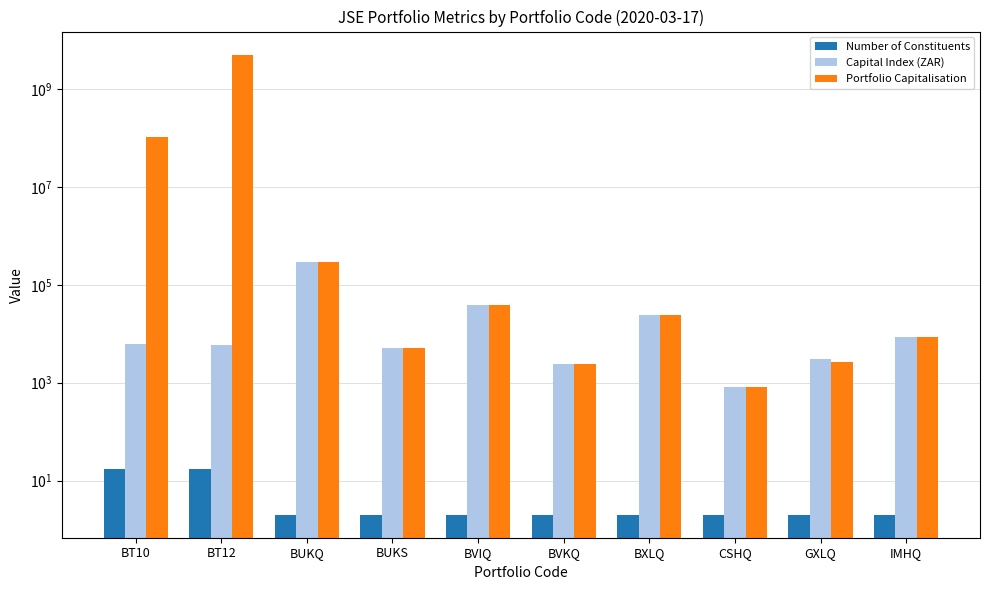

At which category does the chart reach its minimum across all series?

BUKQ